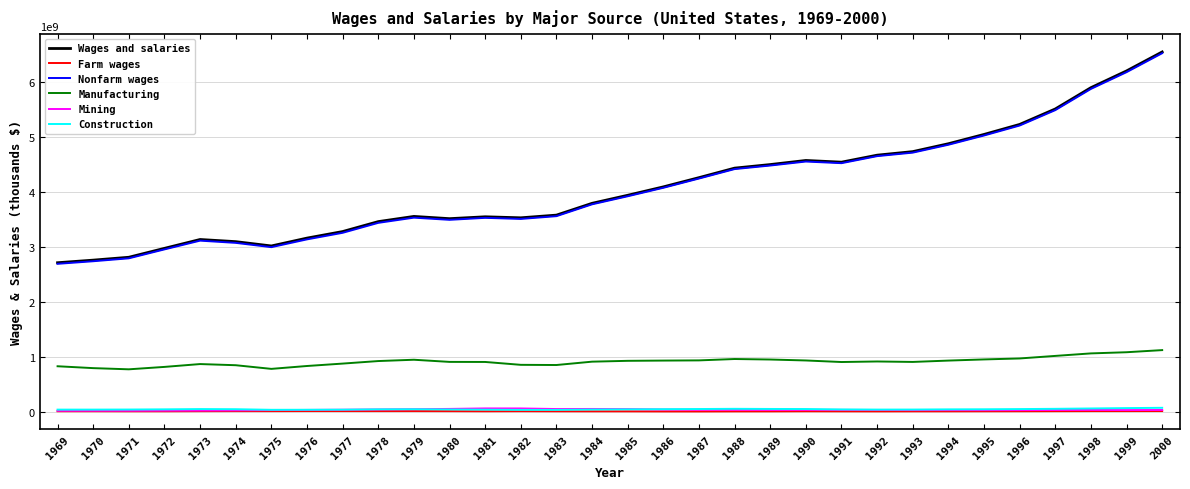

Which series has the widest spread of values?

Wages and salaries